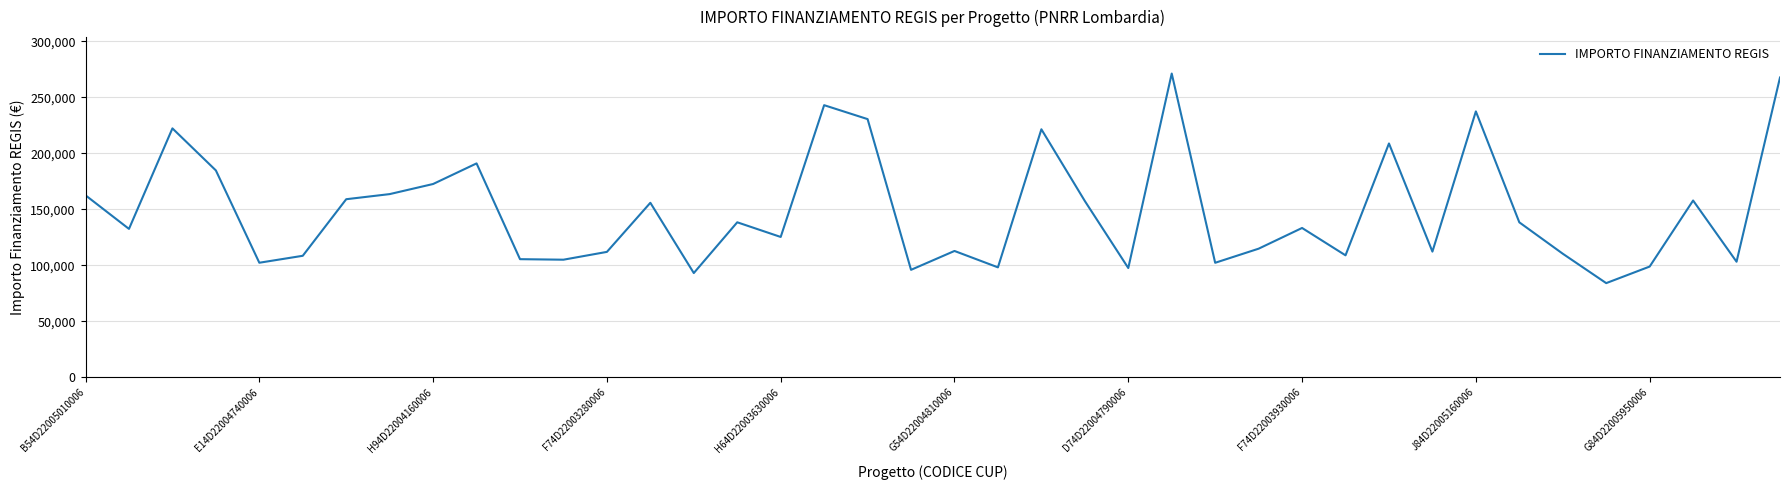

What is the minimum value shown in the chart?

83981.8